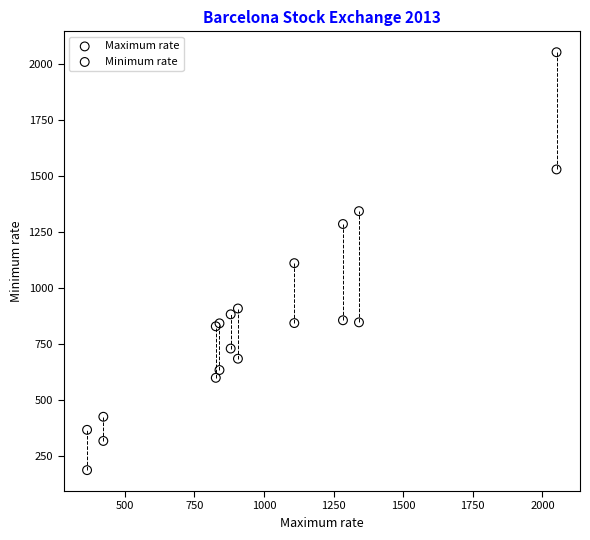

Which series reaches the maximum Y coordinate?

Maximum rate